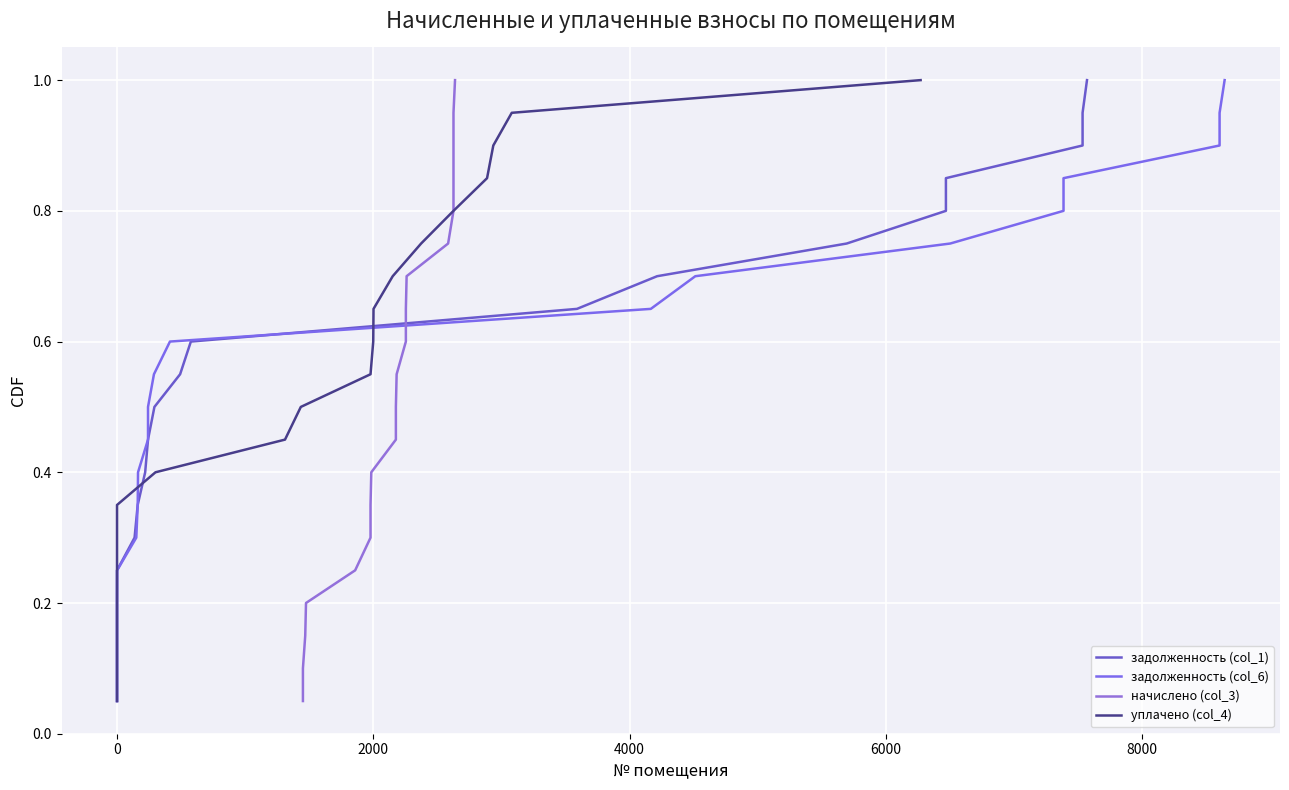

The value of уплачено (col_4) at 15 is 0.5. True or false?

False